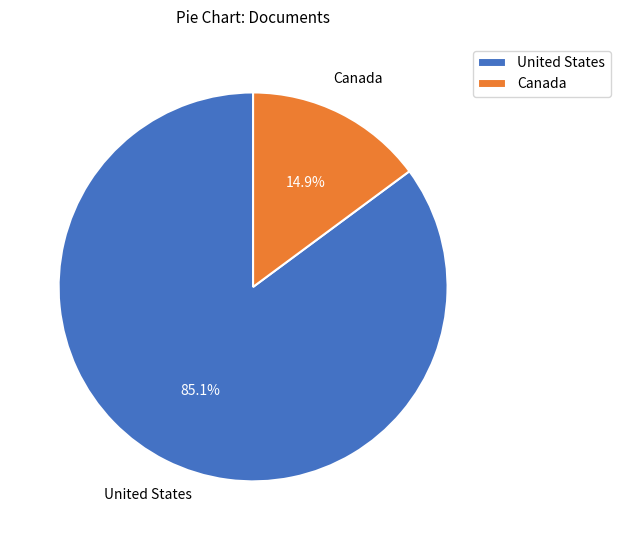

What is the smallest slice in the pie chart?

Canada